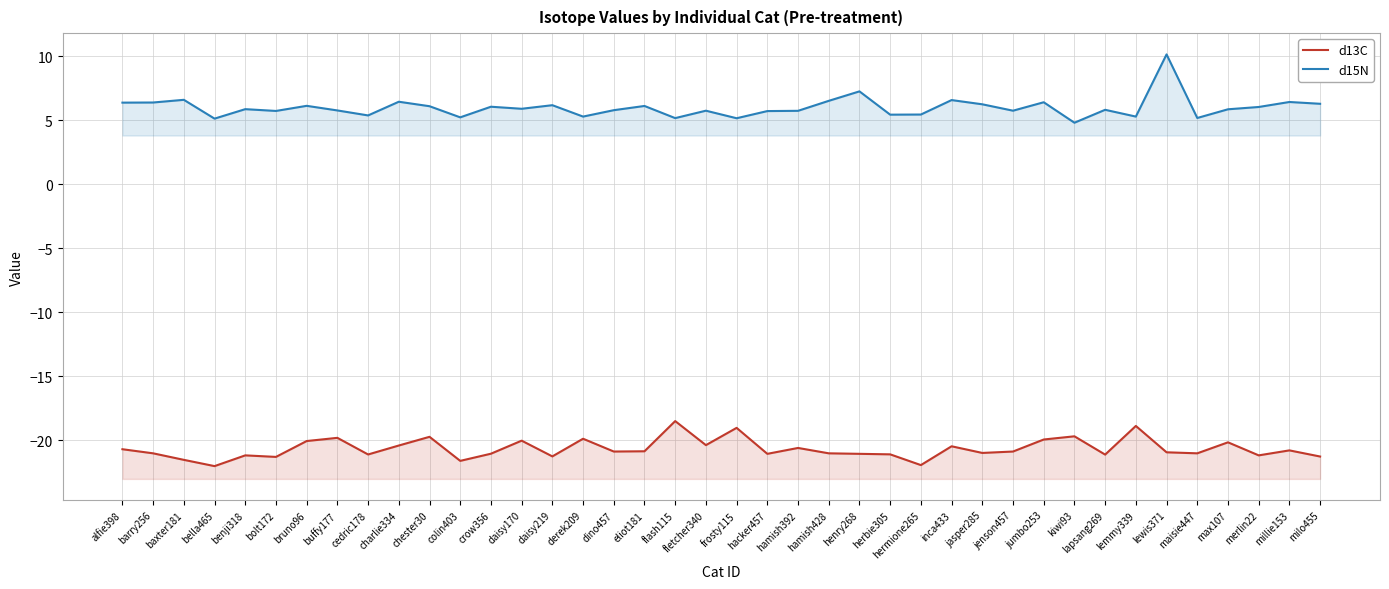

How many distinct data groups are displayed?

2